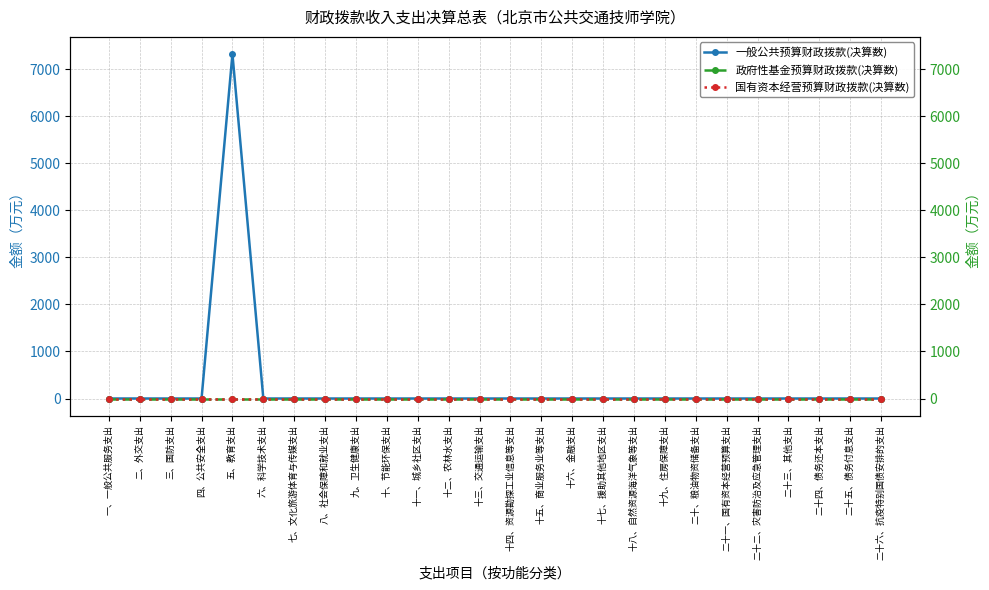

At which category does the chart reach its peak across all series?

五、教育支出